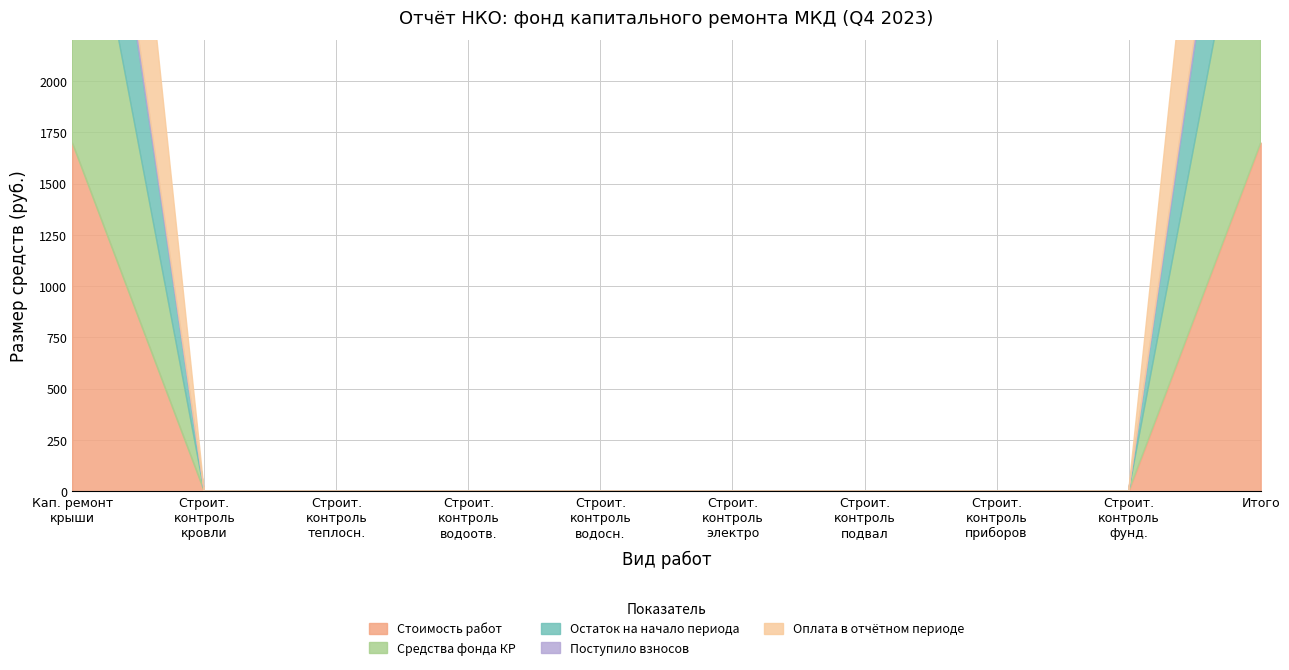

At which label does Остаток на начало reach its minimum?

2